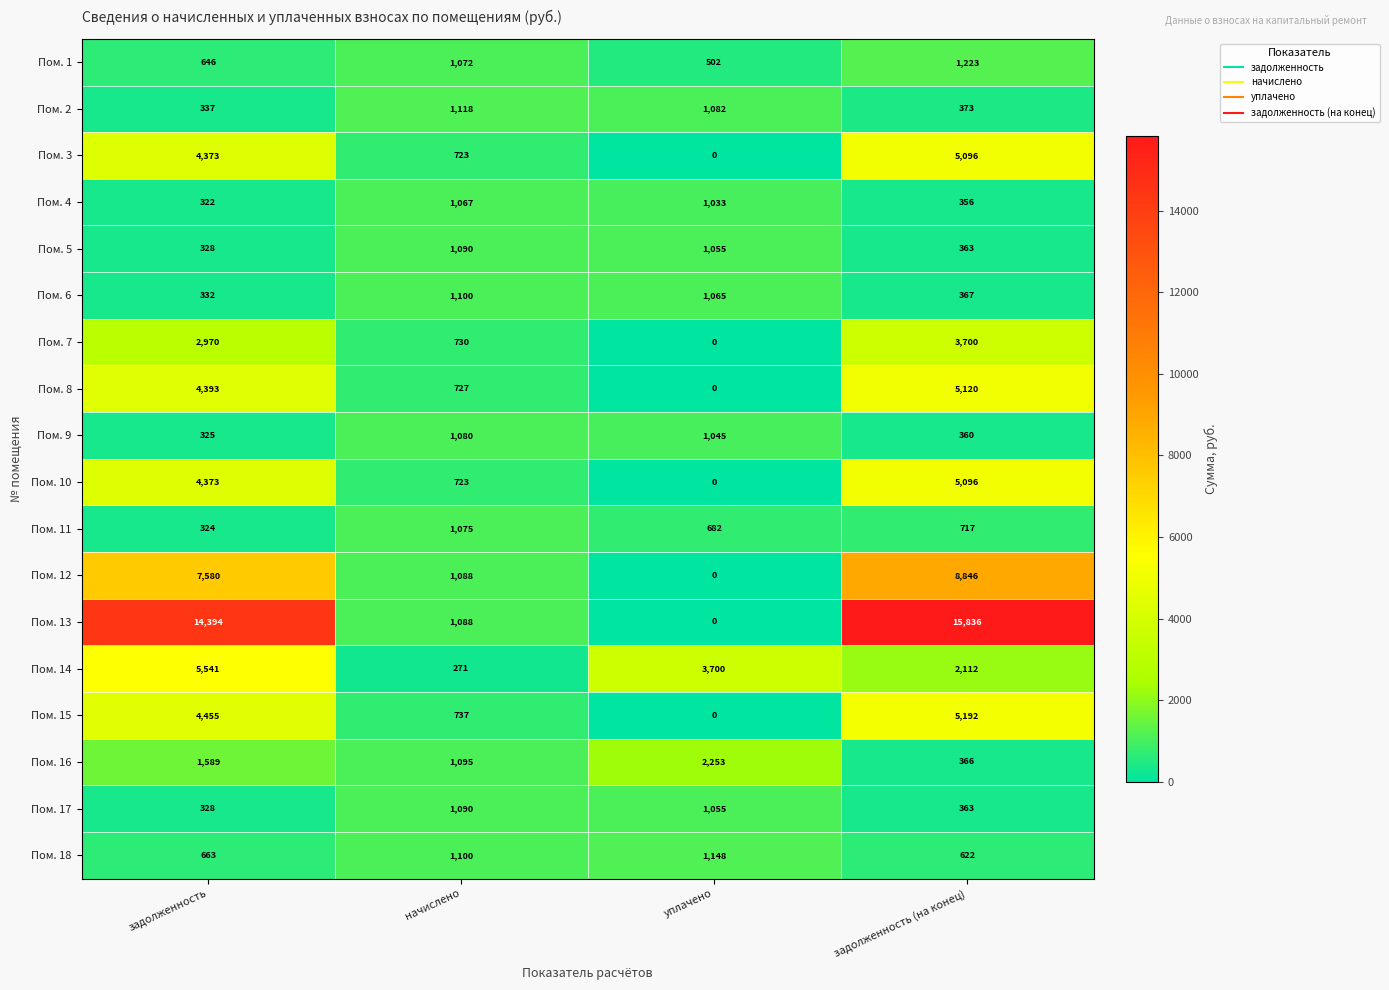

What is the maximum value shown in the chart?

15836